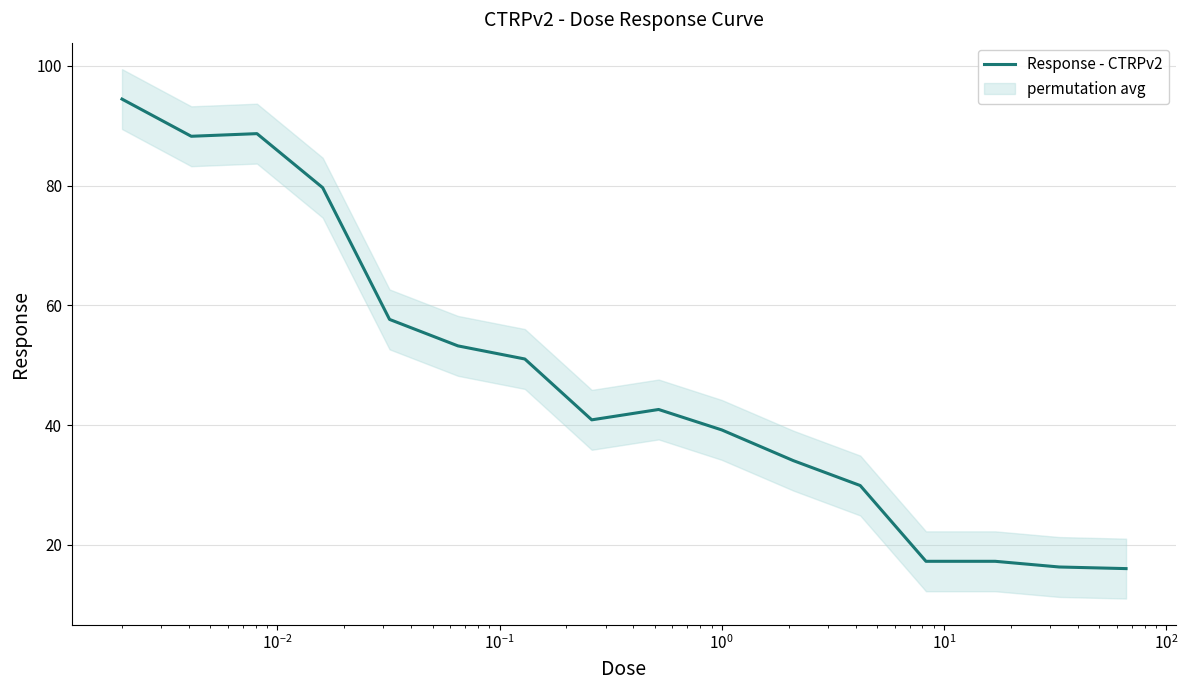

True or false: the data has more than 1 interior local peaks.

True